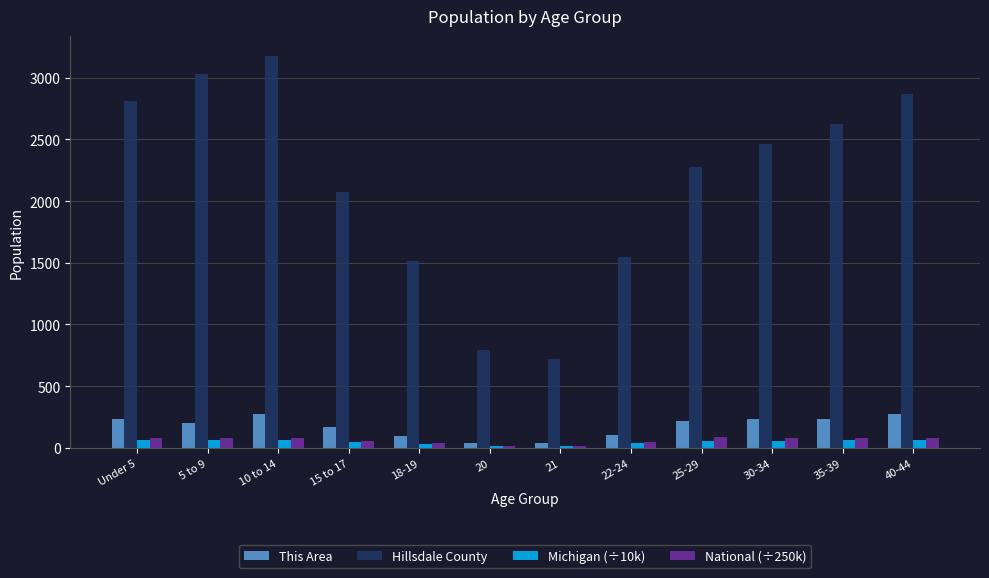

Is it true that Hillsdale County equals 724.0 at 21?

True